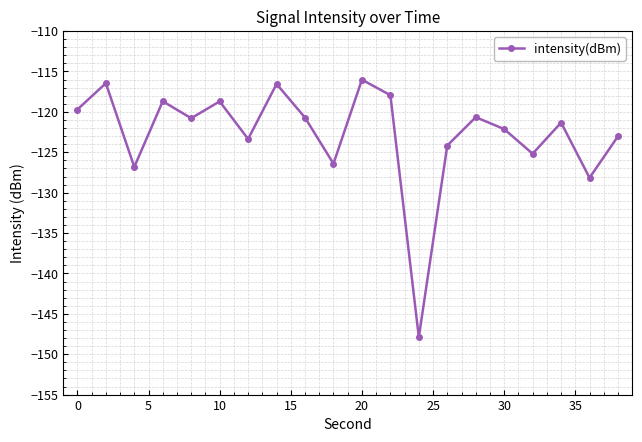

What is the difference between the second highest and second lowest values?

11.7